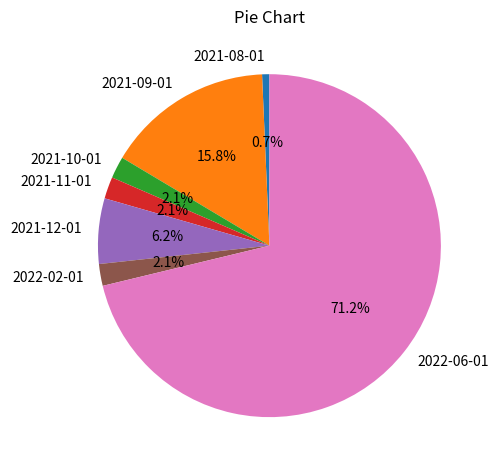

What percentage is the 2022-02-01 slice, to the nearest percent?

2%